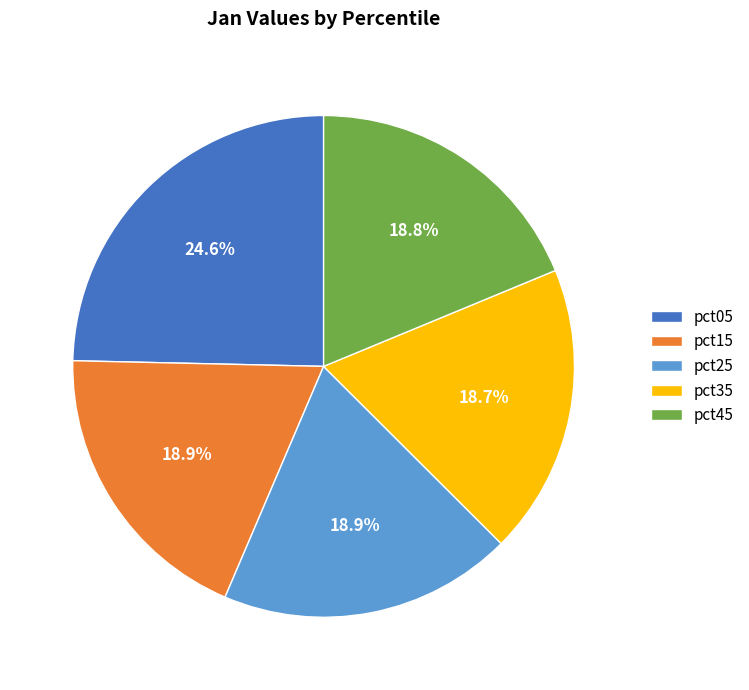

Is there any slice that represents more than half of the pie?

No